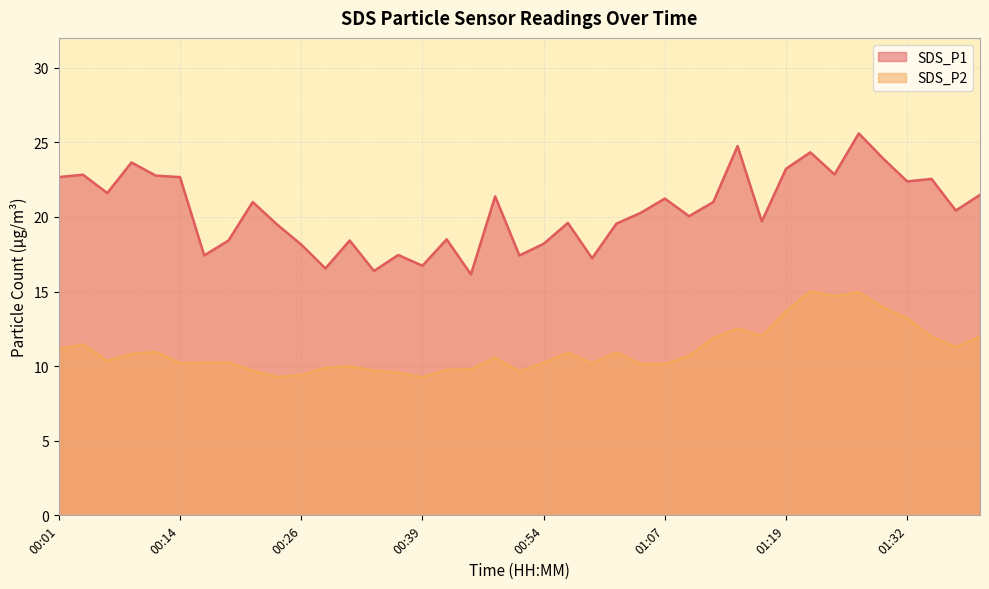

What is the difference between the second highest and minimum values in the SDS_P2 series?

5.7